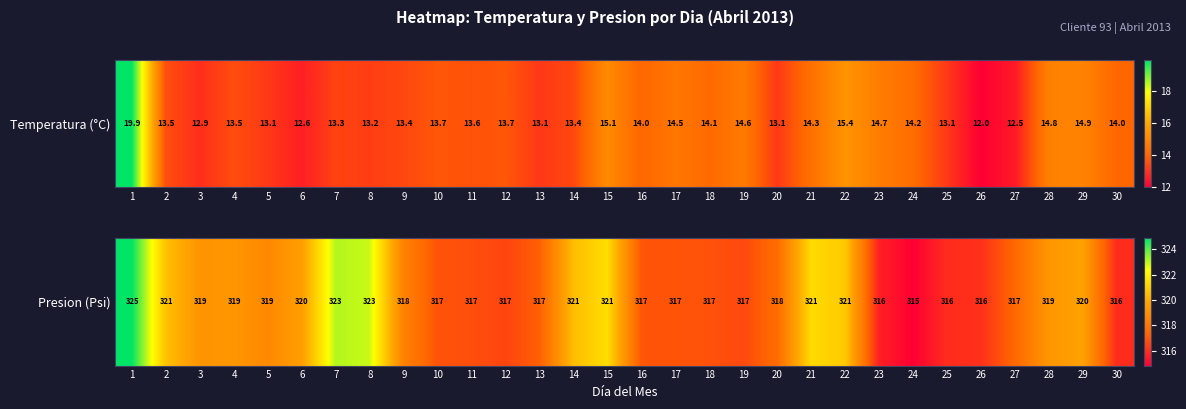

What is the smallest value displayed?

314.8